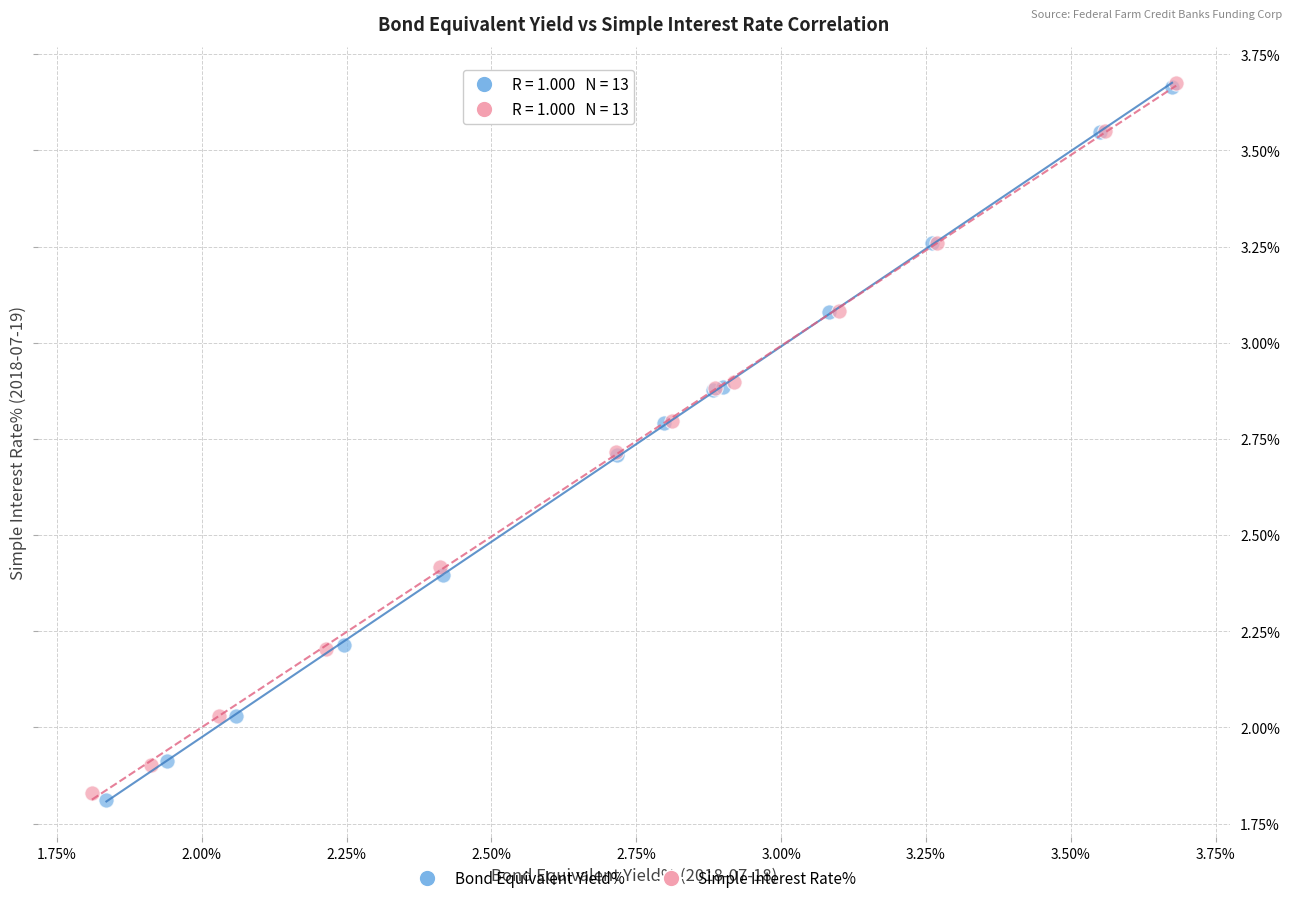

Which series has the widest spread of Y values?

Bond Equivalent Yield%